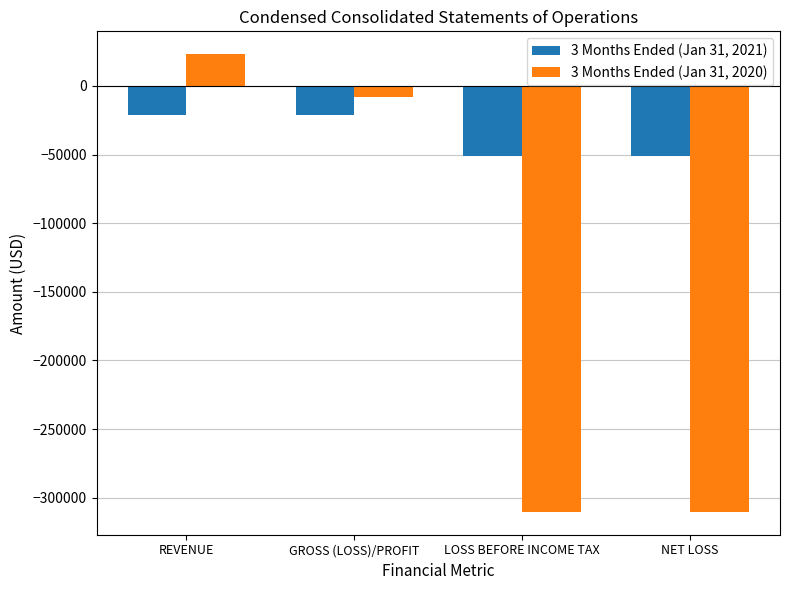

What is the spread (max minus min) of values at GROSS (LOSS)/PROFIT?

13317